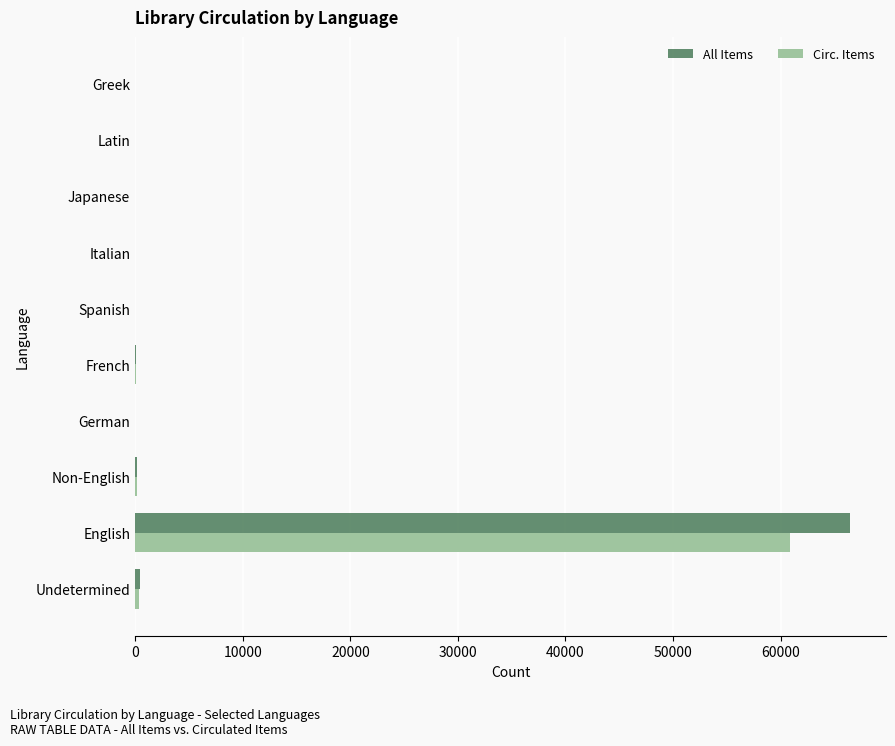

True or false: Circ. Items has a value of 60845 at English.

True